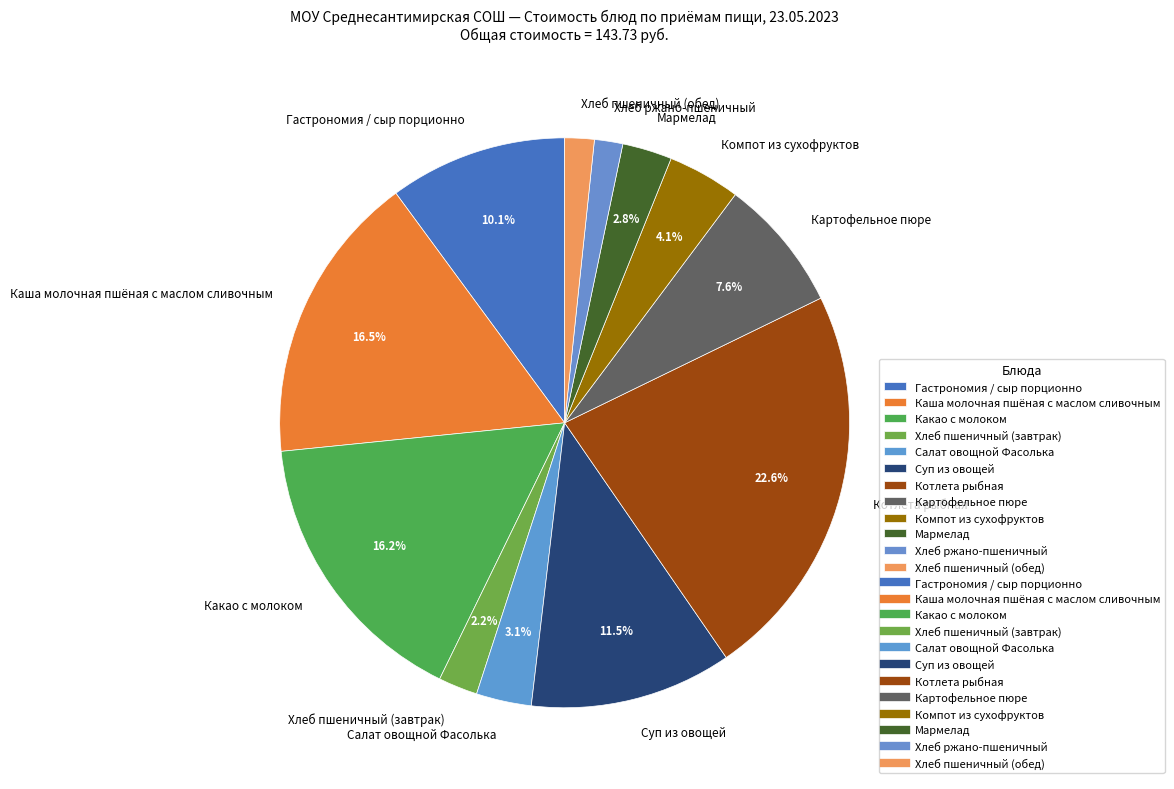

Is the sum of Котлета рыбная and Каша молочная пшёная с маслом сливочным greater than half?

No